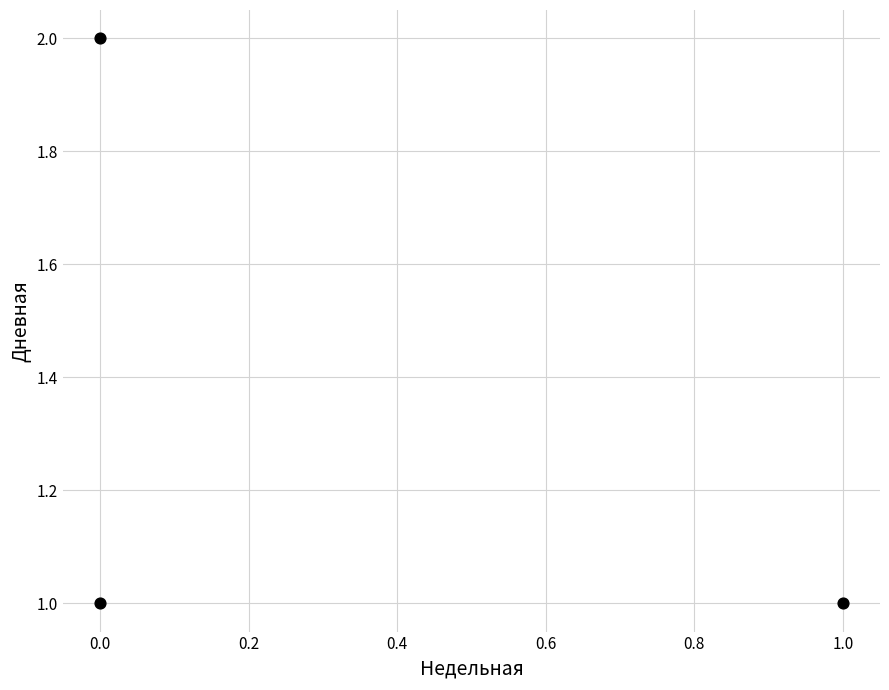

List the coordinates of all points as (X, Y) pairs, reading left to right.

(0, 1)  (0, 2)  (1, 1)